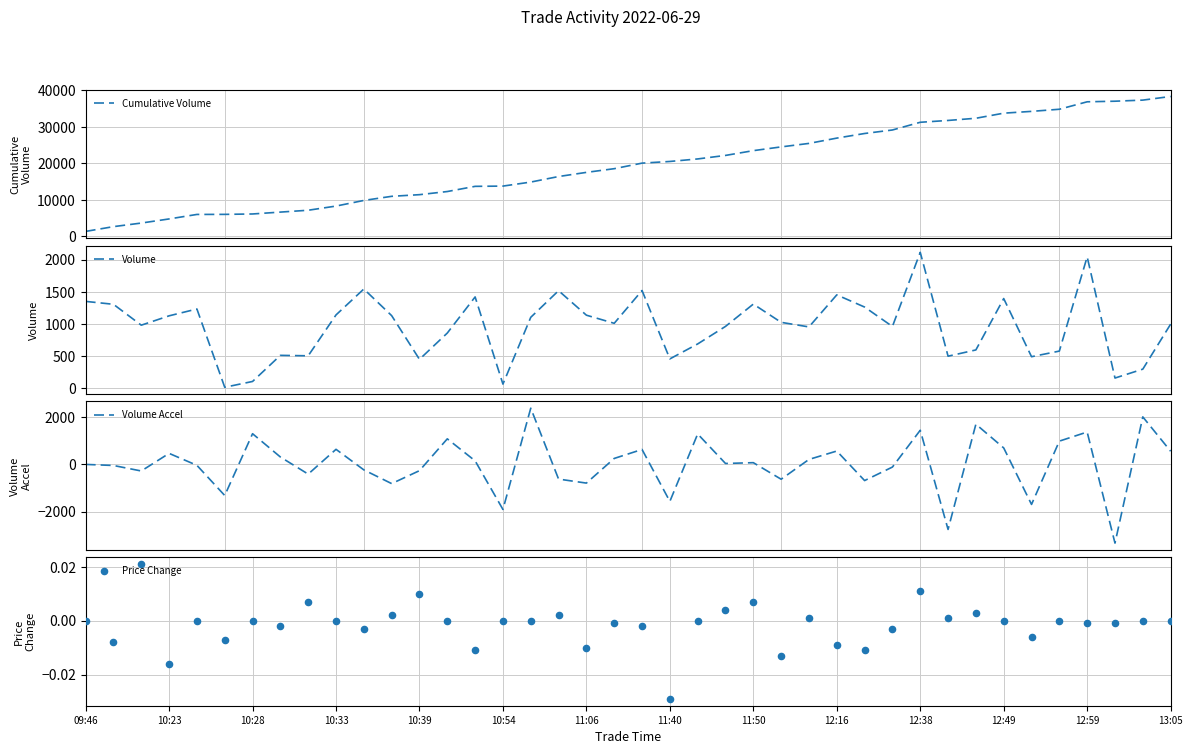

Which series has the largest total across all categories?

Cumulative Volume